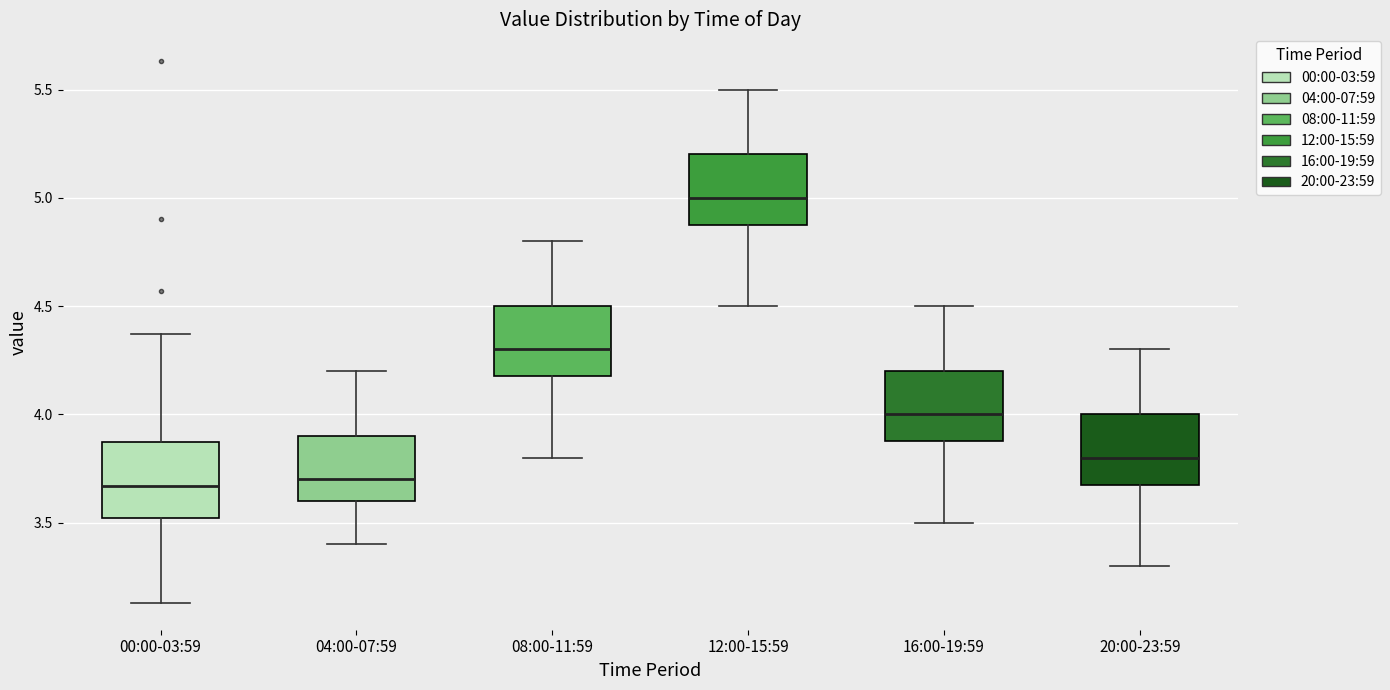

Where does the lower whisker of the box for 04:00-07:59 end on the y-axis? The values are not printed on the chart, so give them approximately, as read against the axis.

3.40